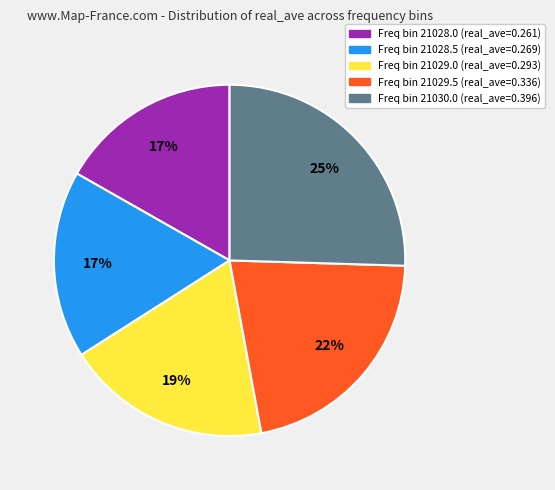

Combined, do Freq bin 21029.5 (real_ave=0.336) and Freq bin 21029.0 (real_ave=0.293) account for over 50%?

No